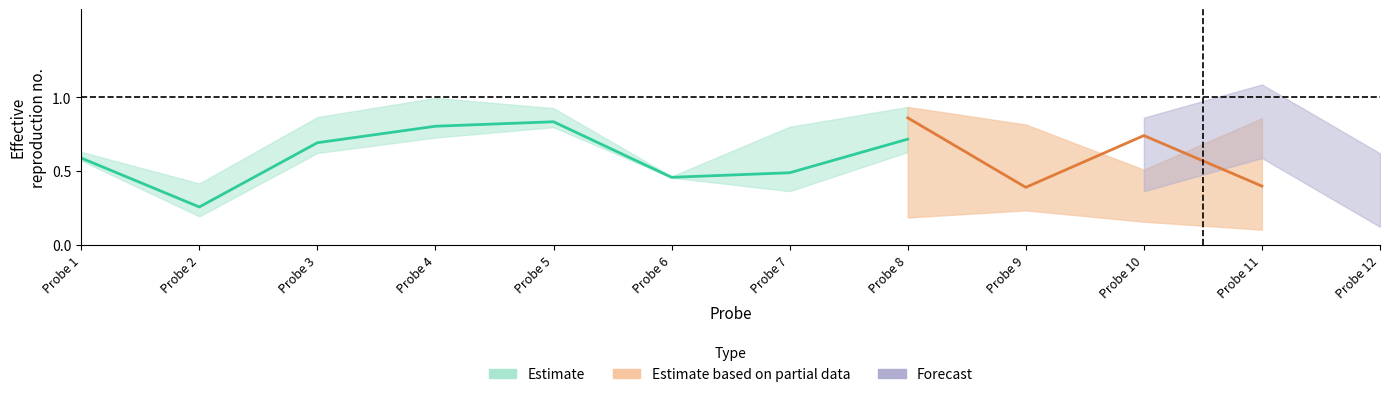

What is the difference between the second highest and minimum values in the 3 series?

0.8